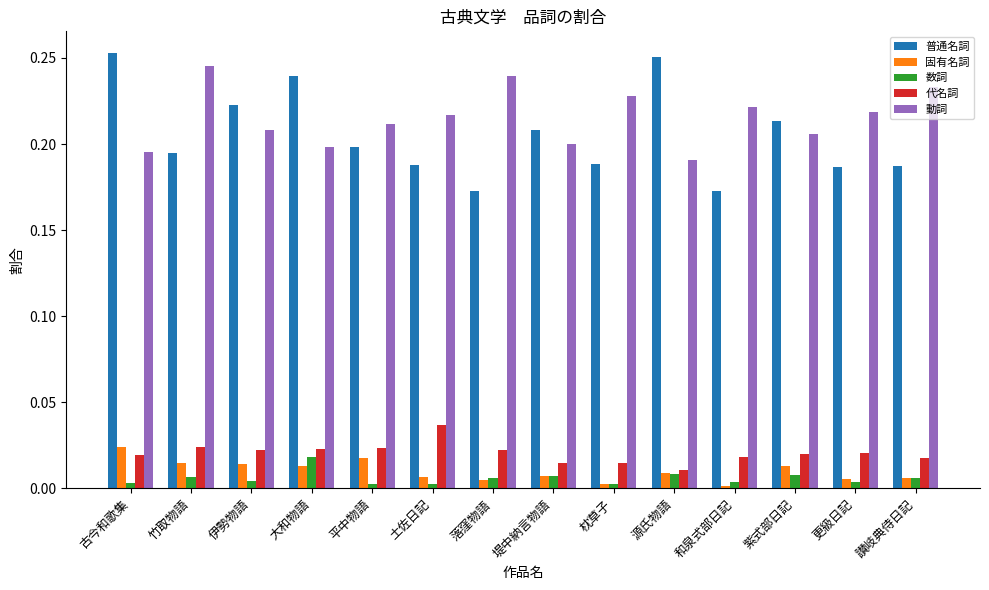

The 固有名詞 series shows 0.0 at 土佐日記. True or false?

True